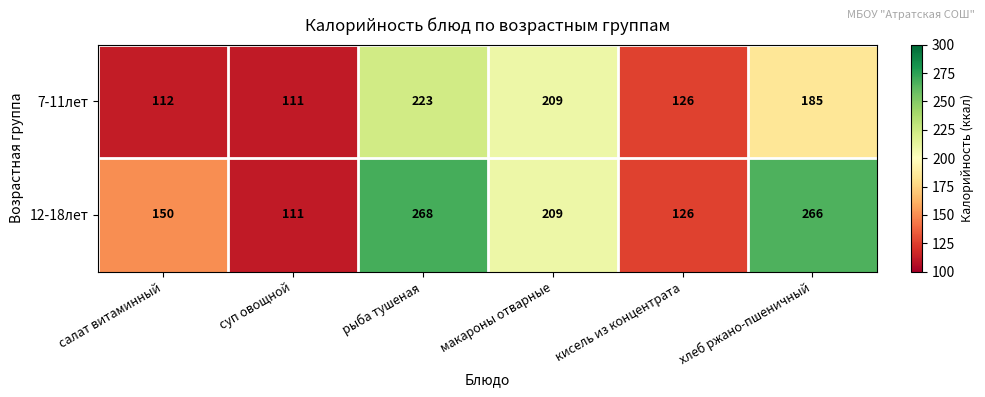

How many distinct data groups are displayed?

2